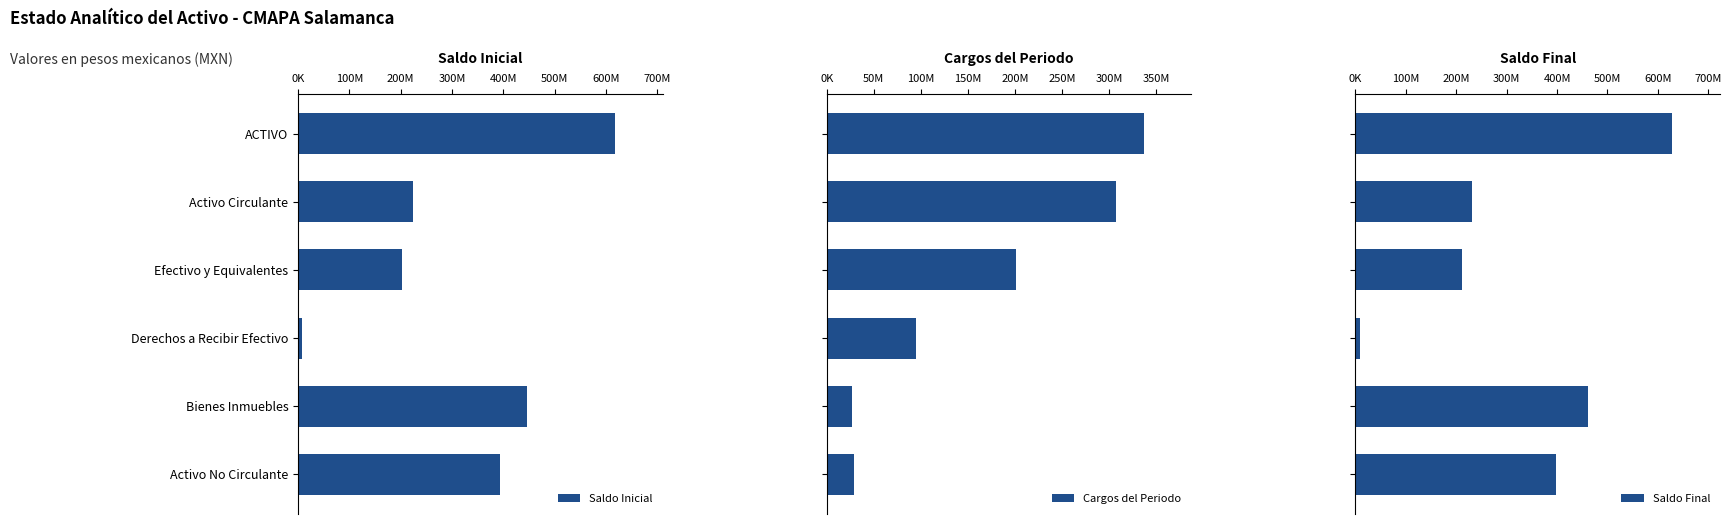

What is the value of the Saldo Inicial bar at the 1st from the left?

617562927.0